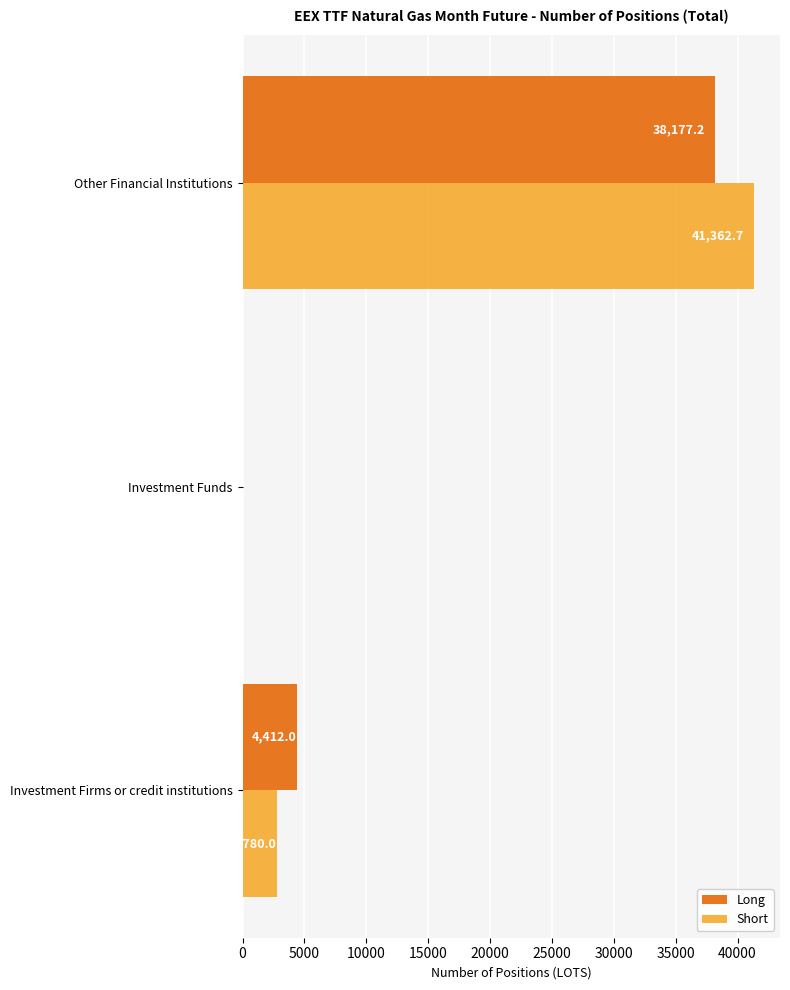

The Long series shows 0.0 at Investment Funds. True or false?

True